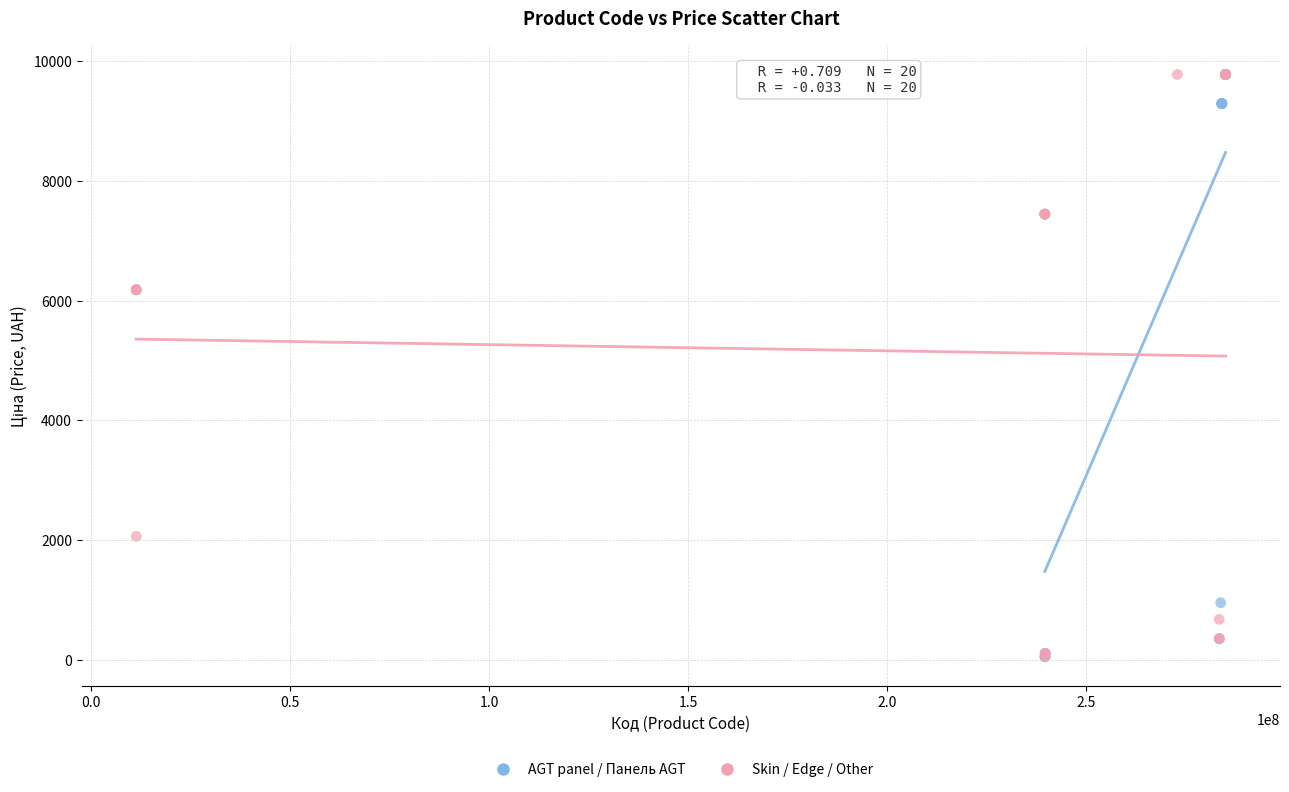

What are all the series names shown in the legend?

AGT panel / Панель AGT, Skin / Edge / Other